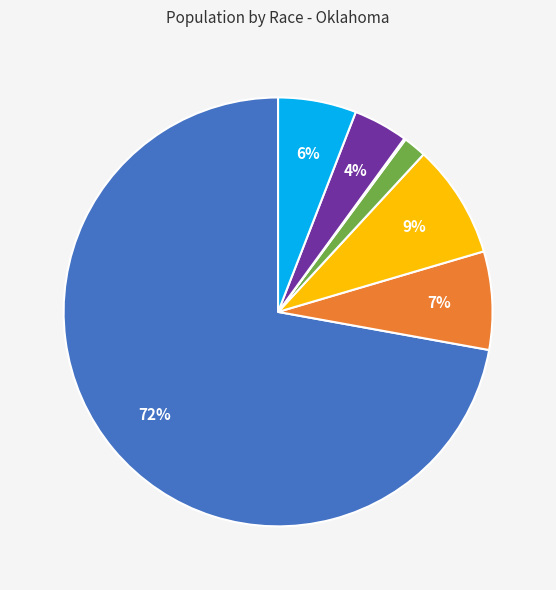

To the nearest percent, what is the average slice percentage?

14%